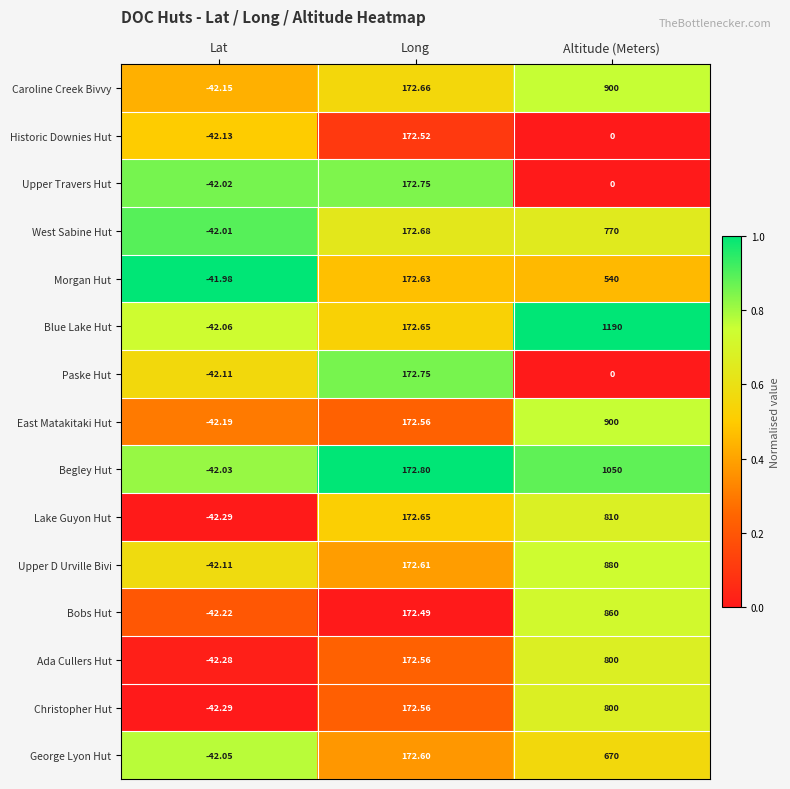

Which category has the highest value in the Morgan Hut series?

Altitude (Meters)